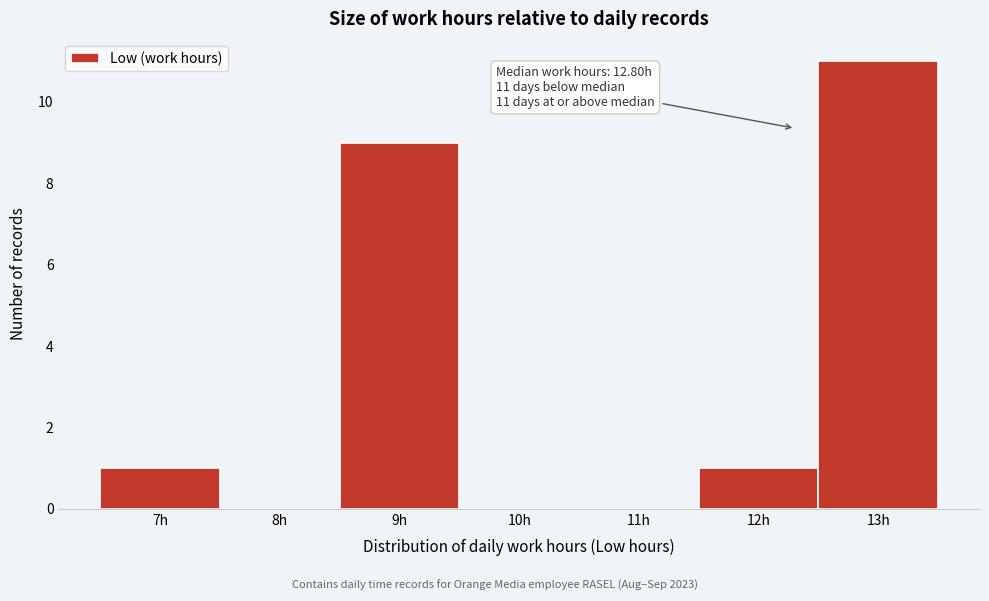

Reading right to left, list all the values displayed in this chart.

13h=11	12h=1	11h=0	10h=0	9h=9	8h=0	7h=1